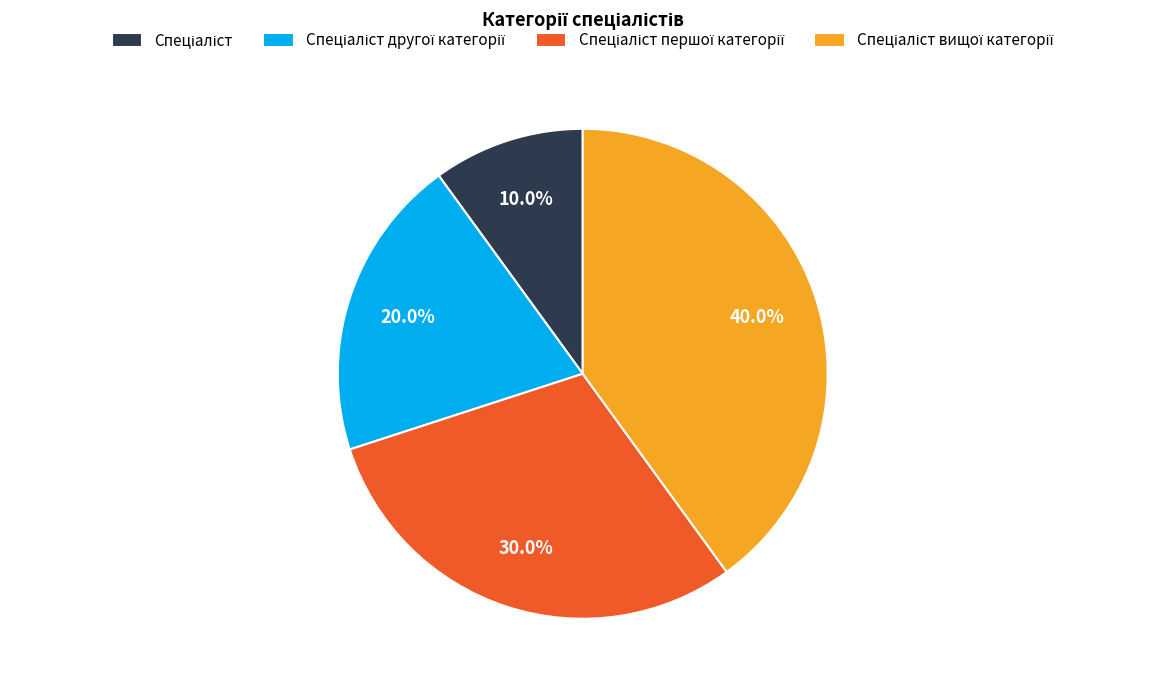

Is there any slice that represents more than half of the pie?

No